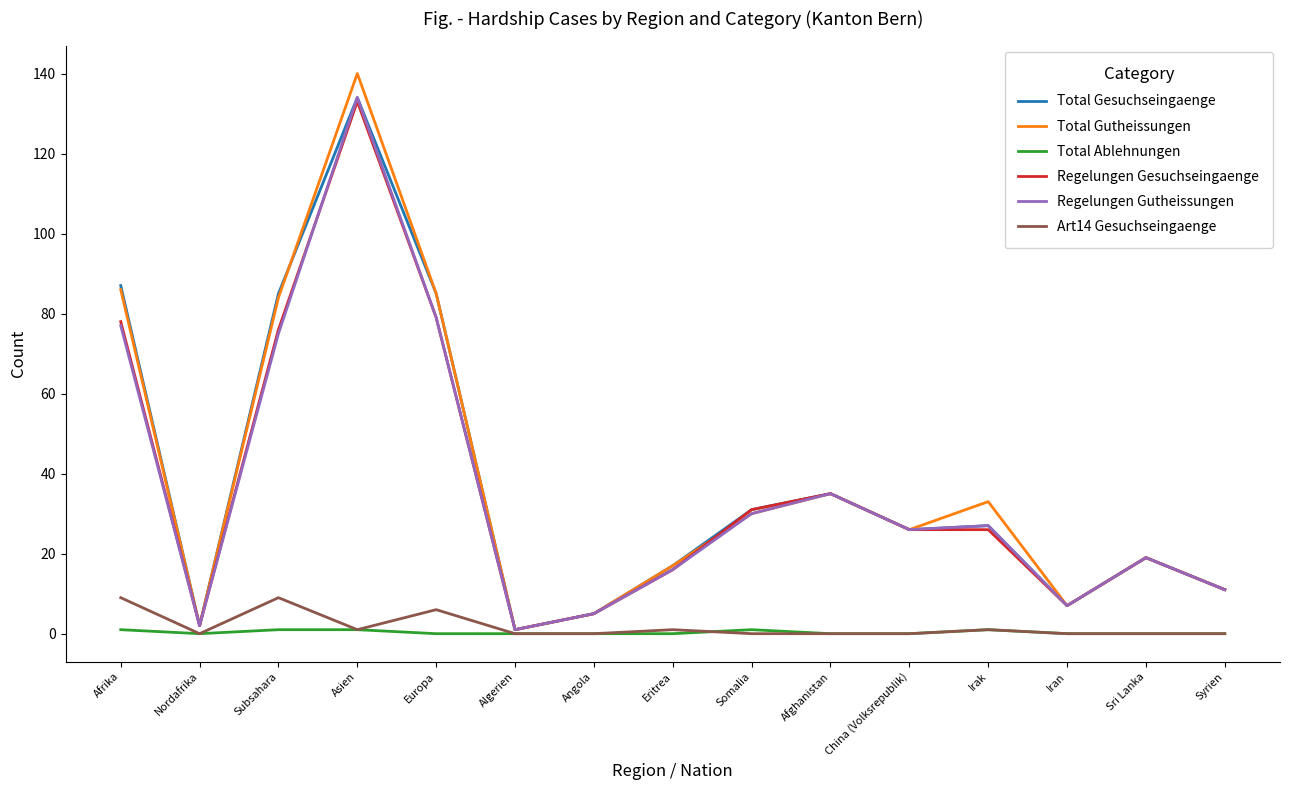

What position from the right is Subsahara?

13